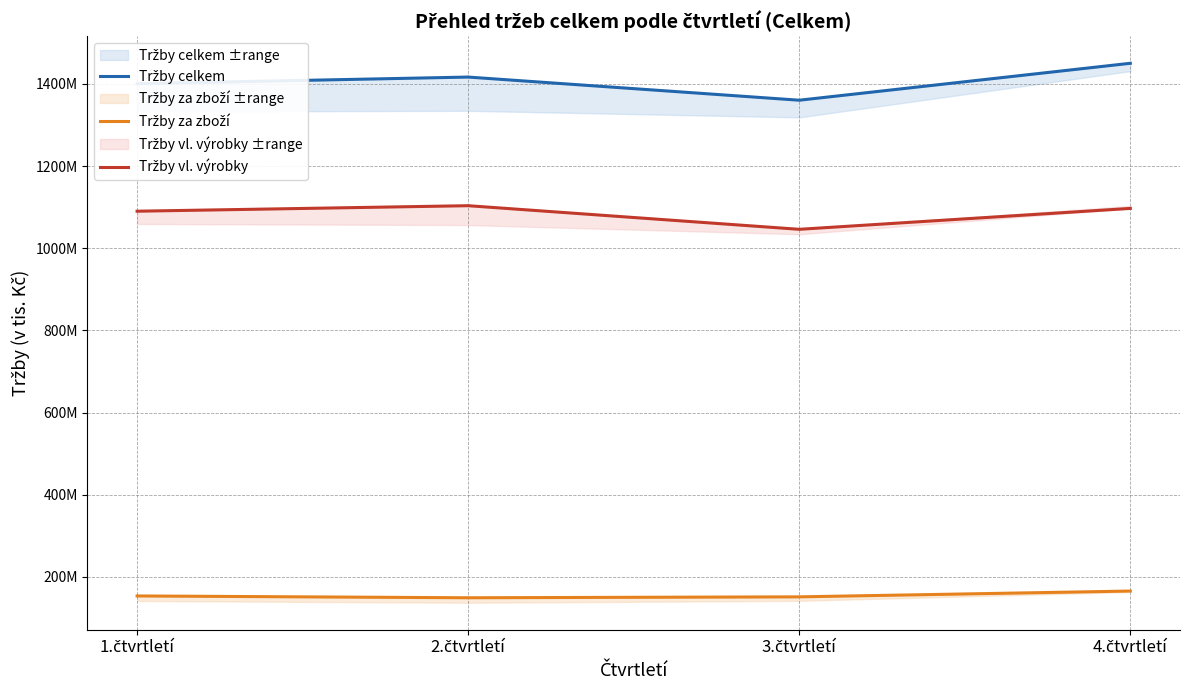

Rank the series by their average value, from lowest to highest.

Tržby za zboží, Tržby vl. výrobky, Tržby celkem